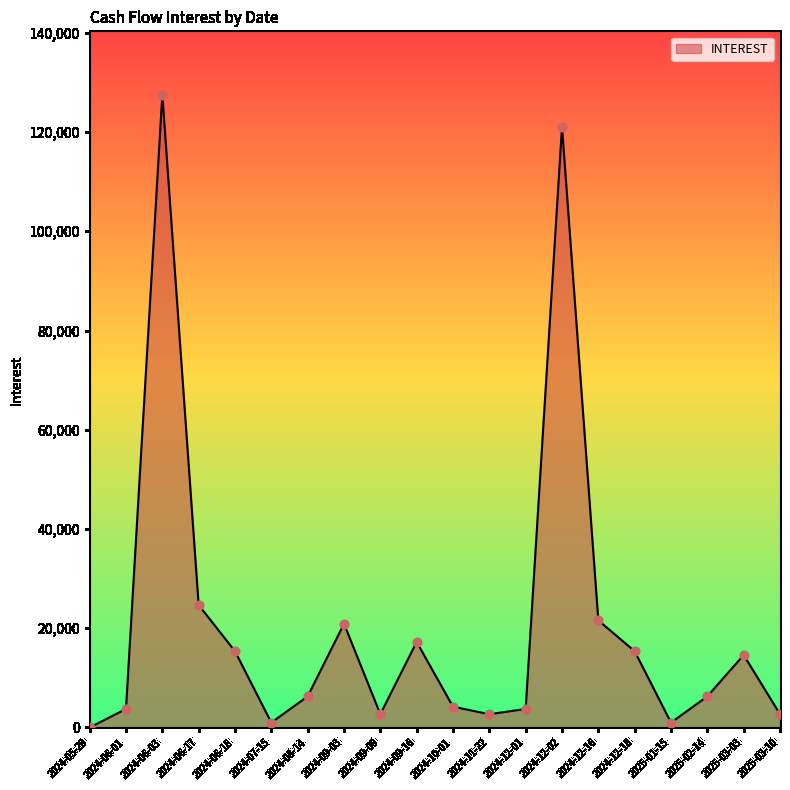

Approximately how many times larger is the value at 2024-06-01 compared to 2024-09-09?

1.4